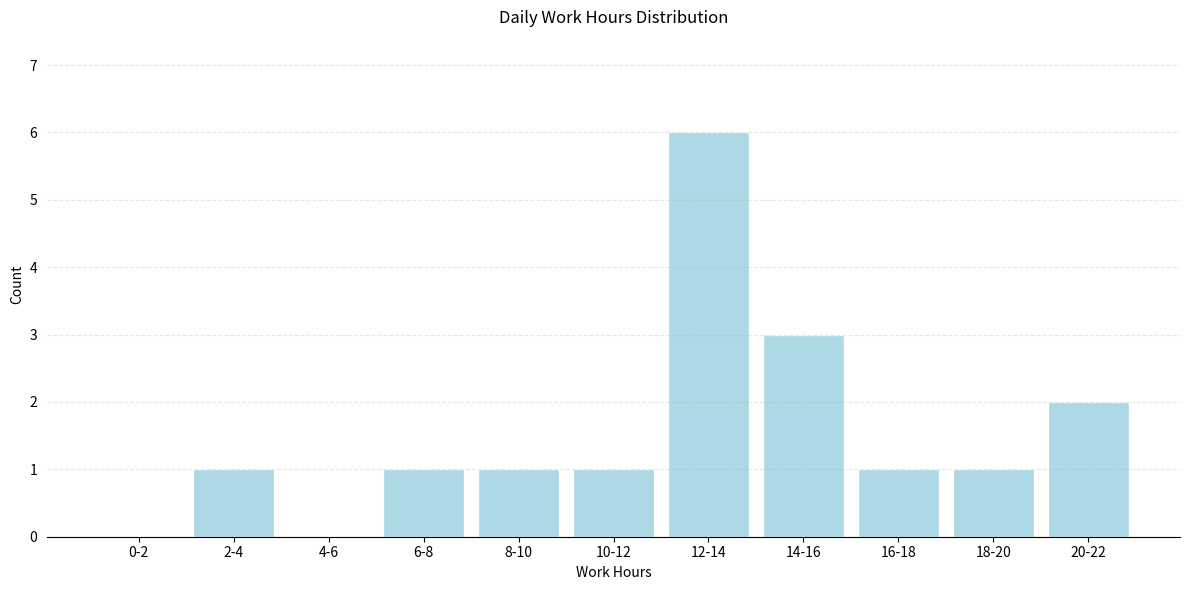

Reading right to left, what are all the values shown in this chart?

20-22=2	18-20=1	16-18=1	14-16=3	12-14=6	10-12=1	8-10=1	6-8=1	4-6=0	2-4=1	0-2=0